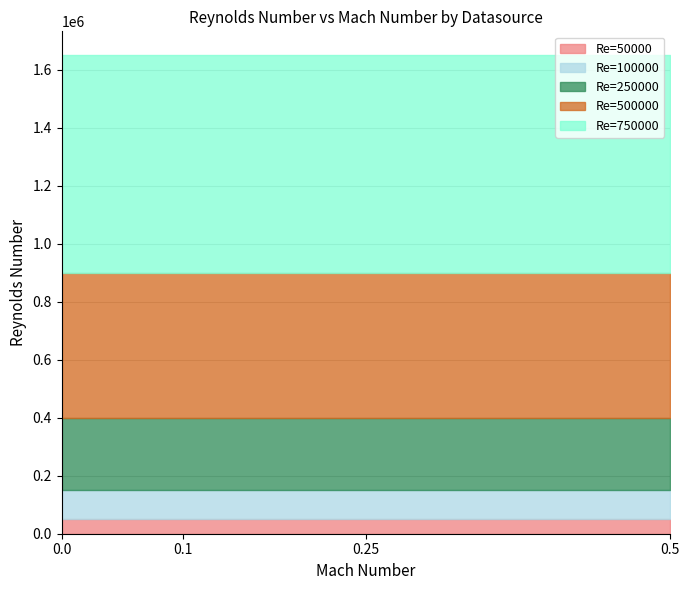

Does the chart have visible grid lines?

Yes